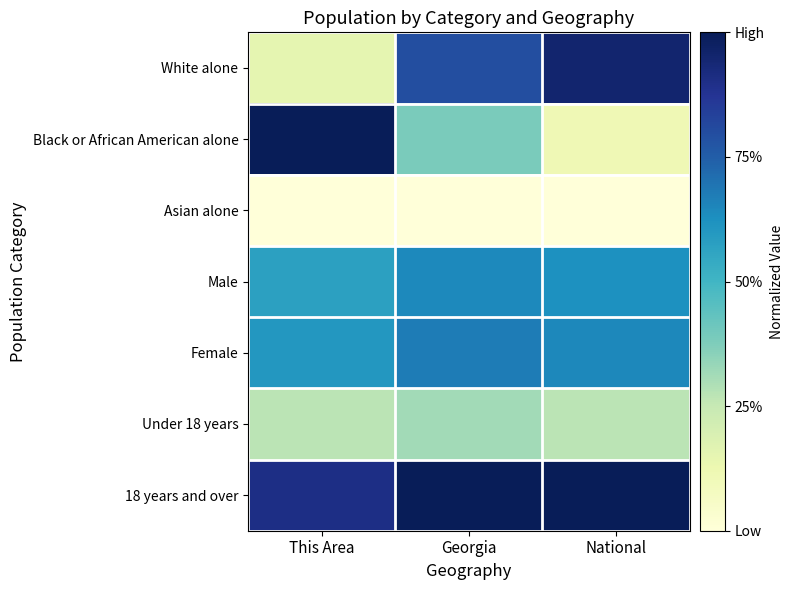

What is the spread (max minus min) of values at Georgia?

1.0